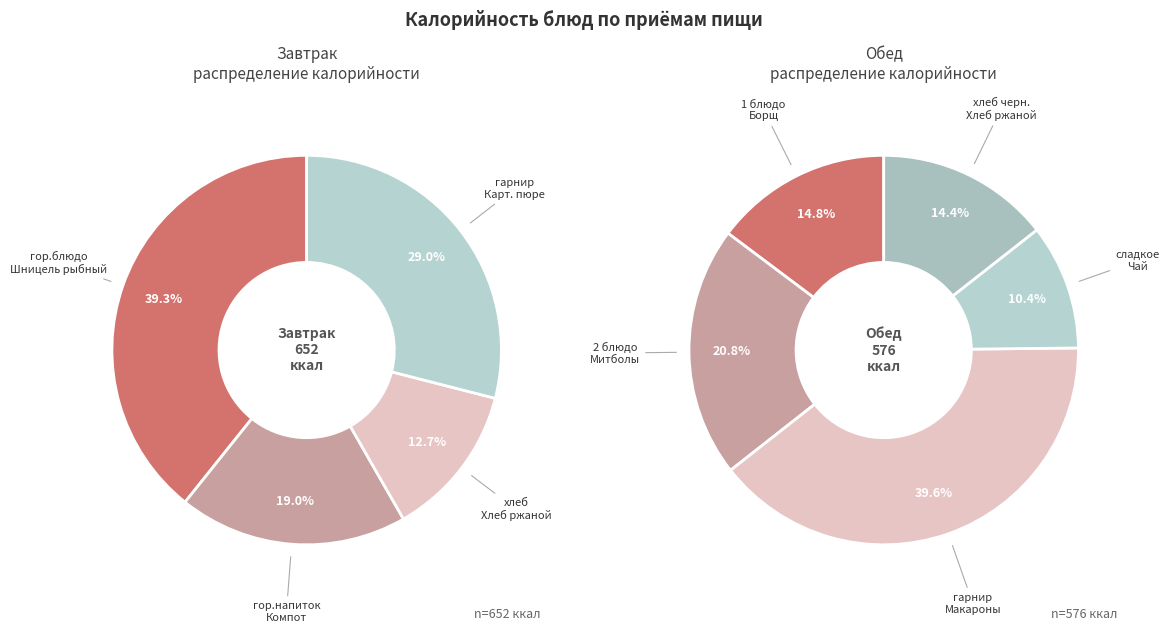

To the nearest percent, what percentage of the pie is Обед (итого)?

47%